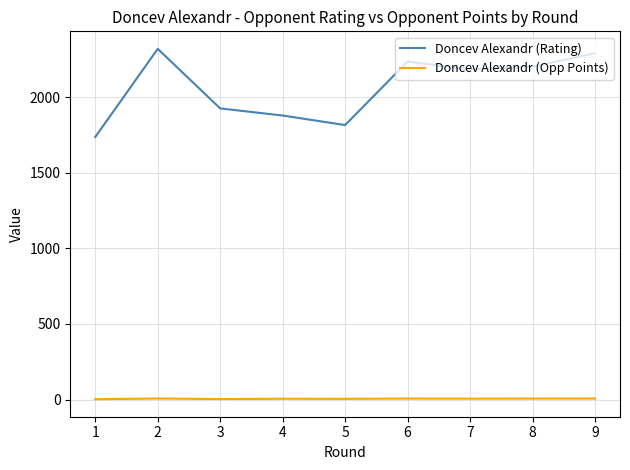

What is the average value of the Doncev Alexandr (Opp Points) series?

5.0